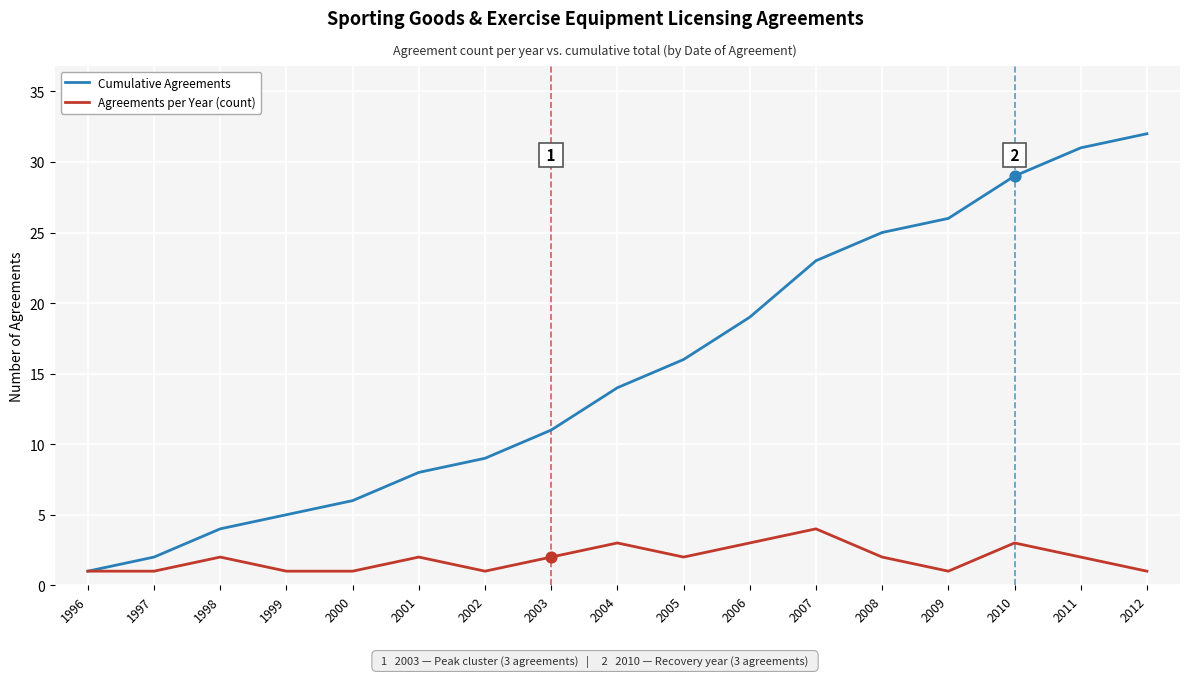

What is the total value across all series at 2005?

18